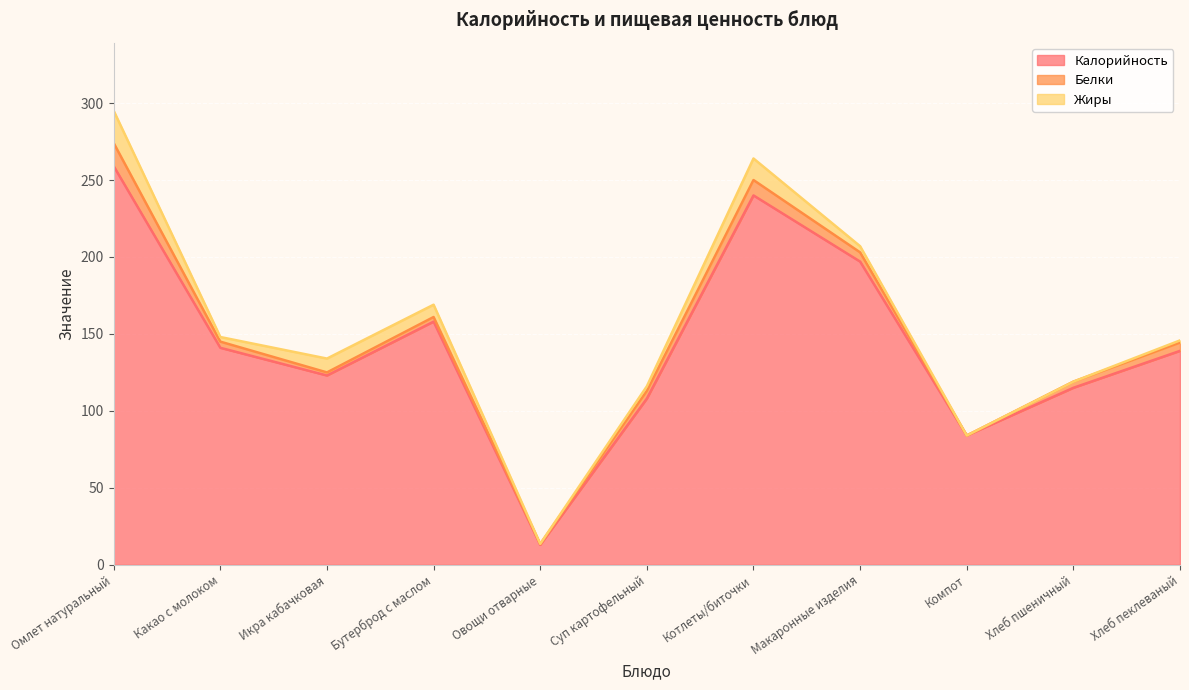

How many interior local peaks does the Калорийность series have?

2